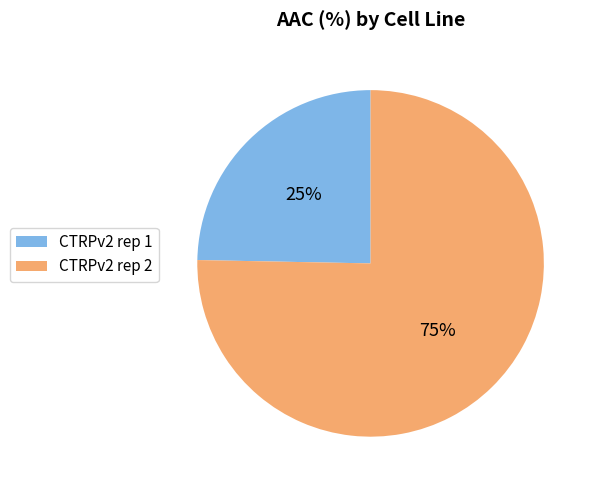

Rank the categories by value from highest to lowest.

CTRPv2 rep 2, CTRPv2 rep 1